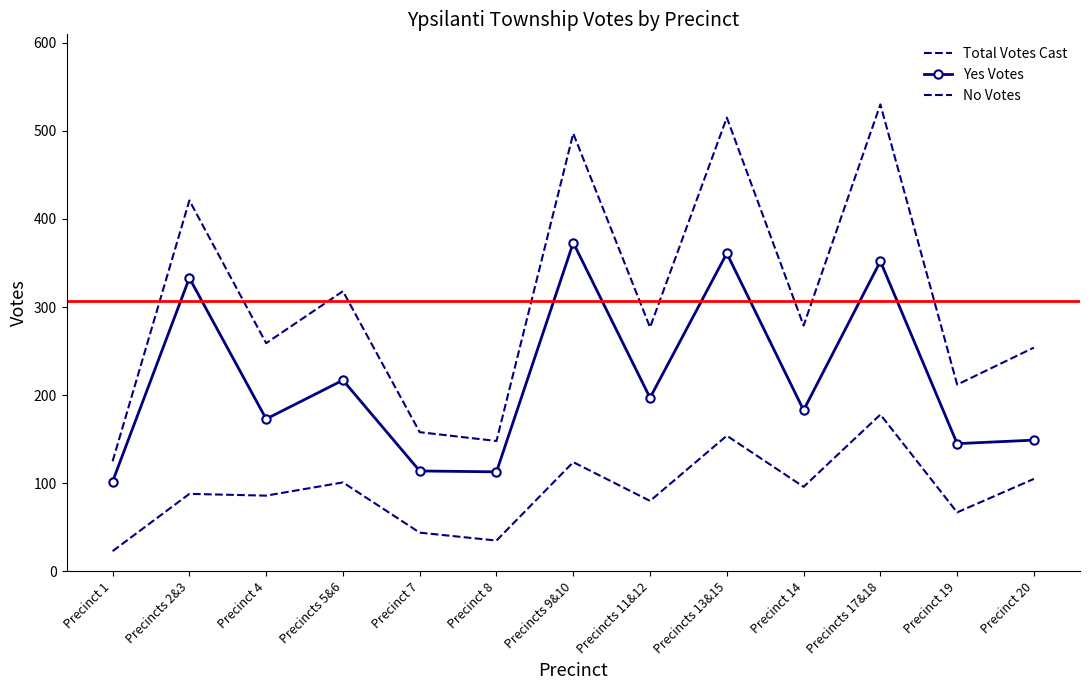

True or false: Total Votes Cast has more than 2 points higher than both neighbors.

True